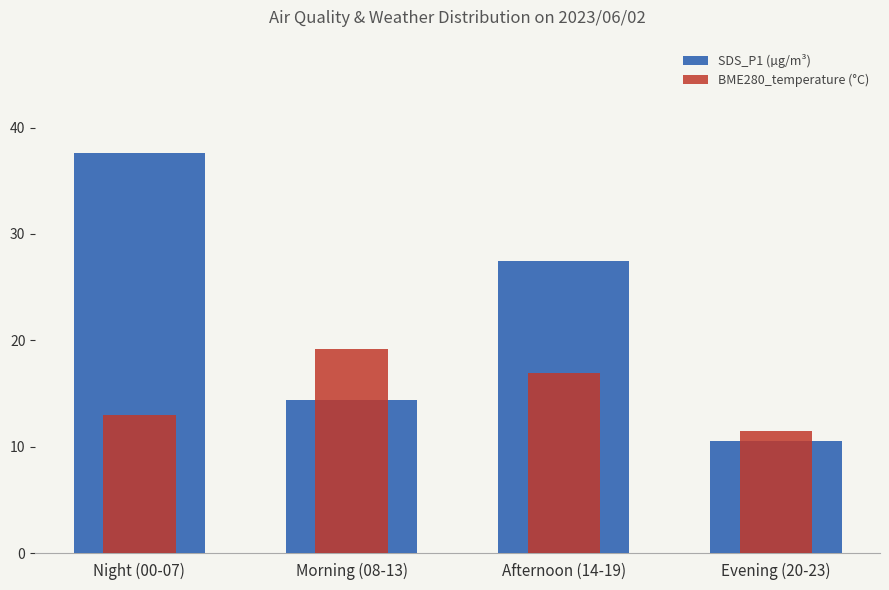

At which category does the chart reach its minimum across all series?

Evening (20-23)